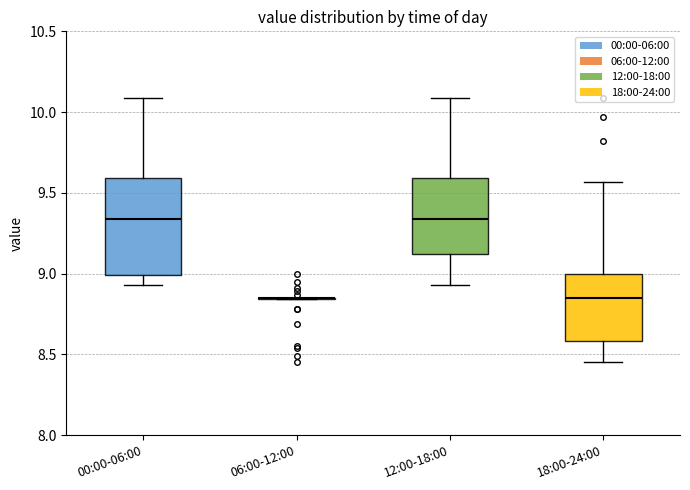

Reading left to right, transcribe this box plot: for each box, give where its median line is, the range the box spans, and where its two whiskers end, as read against the y-axis. The values are not printed on the chart, so give them approximately, as read against the axis.

00:00-06:00: median 9.35, box 9.00 to 9.60, whiskers 8.95 to 10.10
06:00-12:00: box collapsed to a line at 8.85, whiskers 8.85 to 8.85
12:00-18:00: median 9.35, box 9.10 to 9.60, whiskers 8.95 to 10.10
18:00-24:00: median 8.85, box 8.60 to 9.00, whiskers 8.45 to 9.55